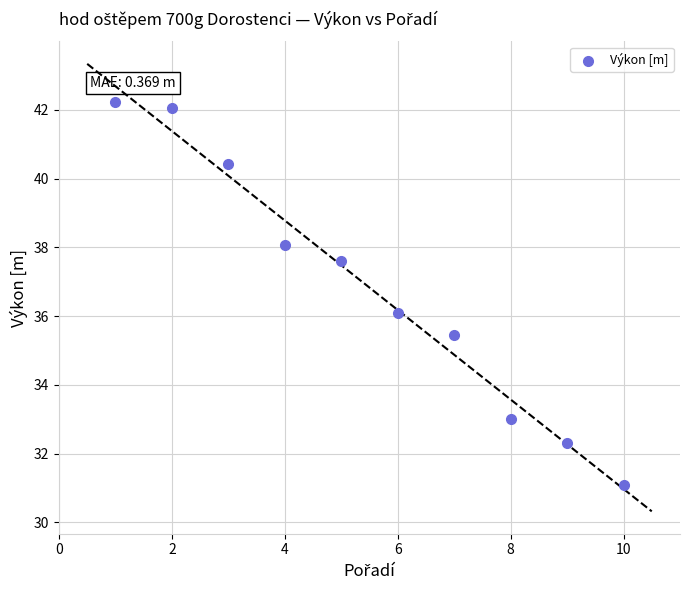

What is the average X value?

5.5